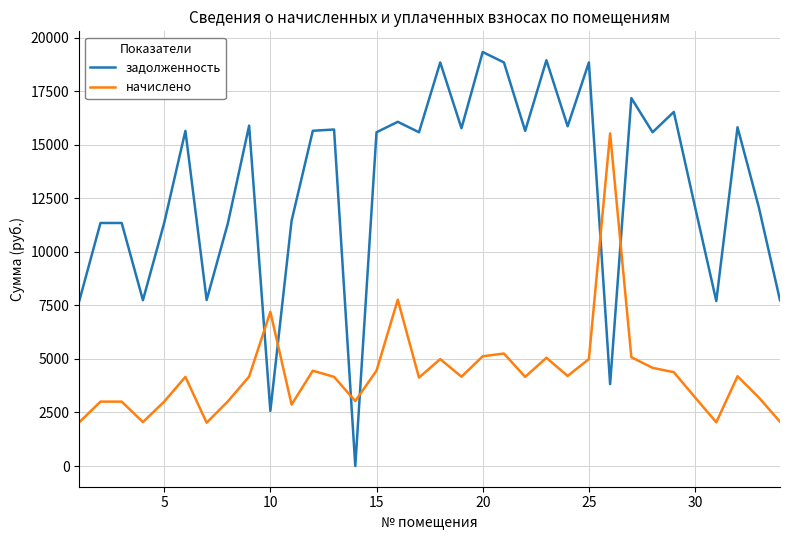

Which series has the widest spread of values?

задолженность